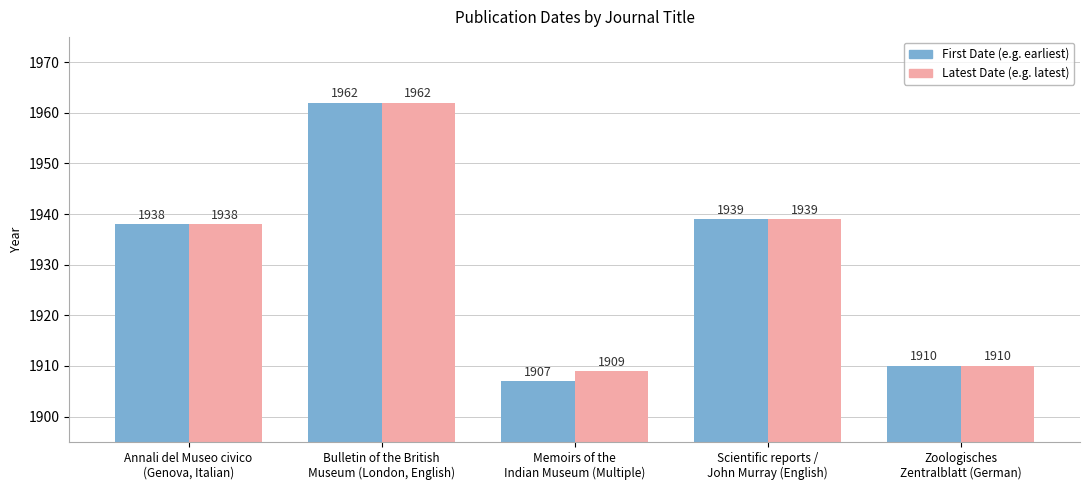

True or false: First Date (e.g. earliest) has a value of 1939 at Scientific reports /
John Murray (English).

True